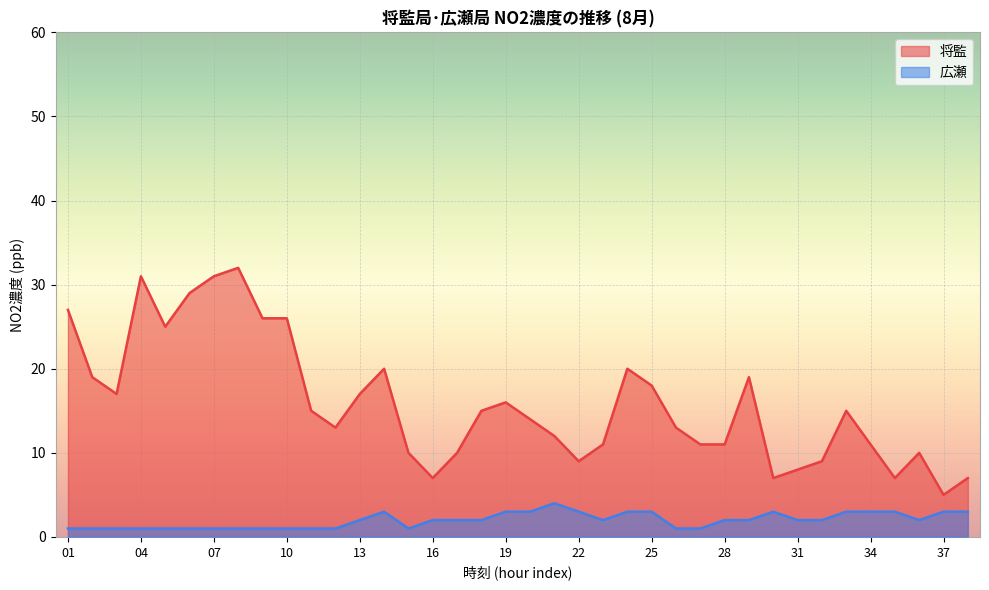

What is the sum of all 将監 values?

603